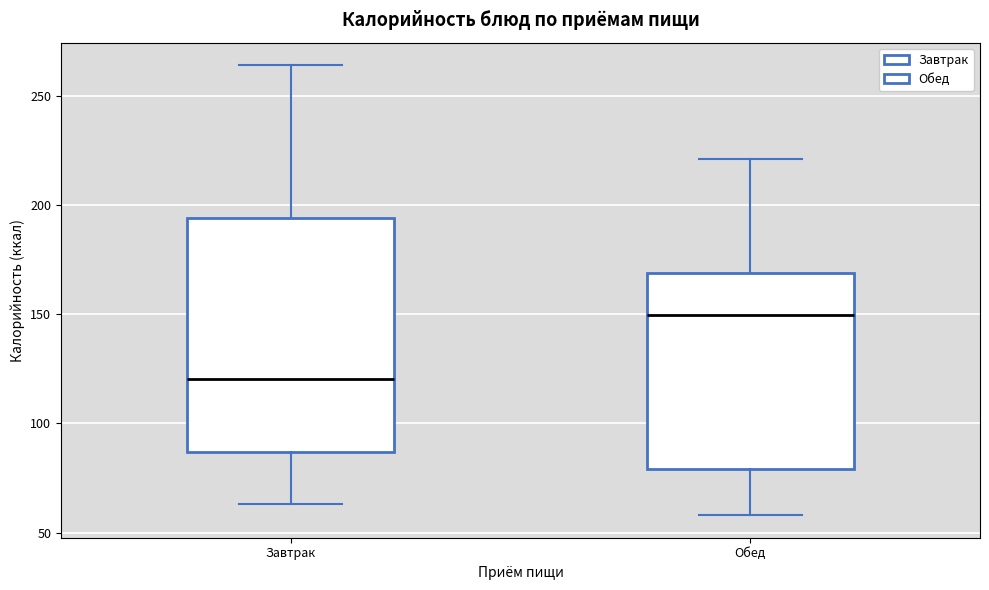

Reading left to right, read every box against the y-axis: the position of its median line, the range the box covers, and the ends of its whiskers. The values are not printed on the chart, so give them approximately, as read against the axis.

Завтрак: median 120, box 85 to 195, whiskers 65 to 265
Обед: median 150, box 80 to 170, whiskers 60 to 220